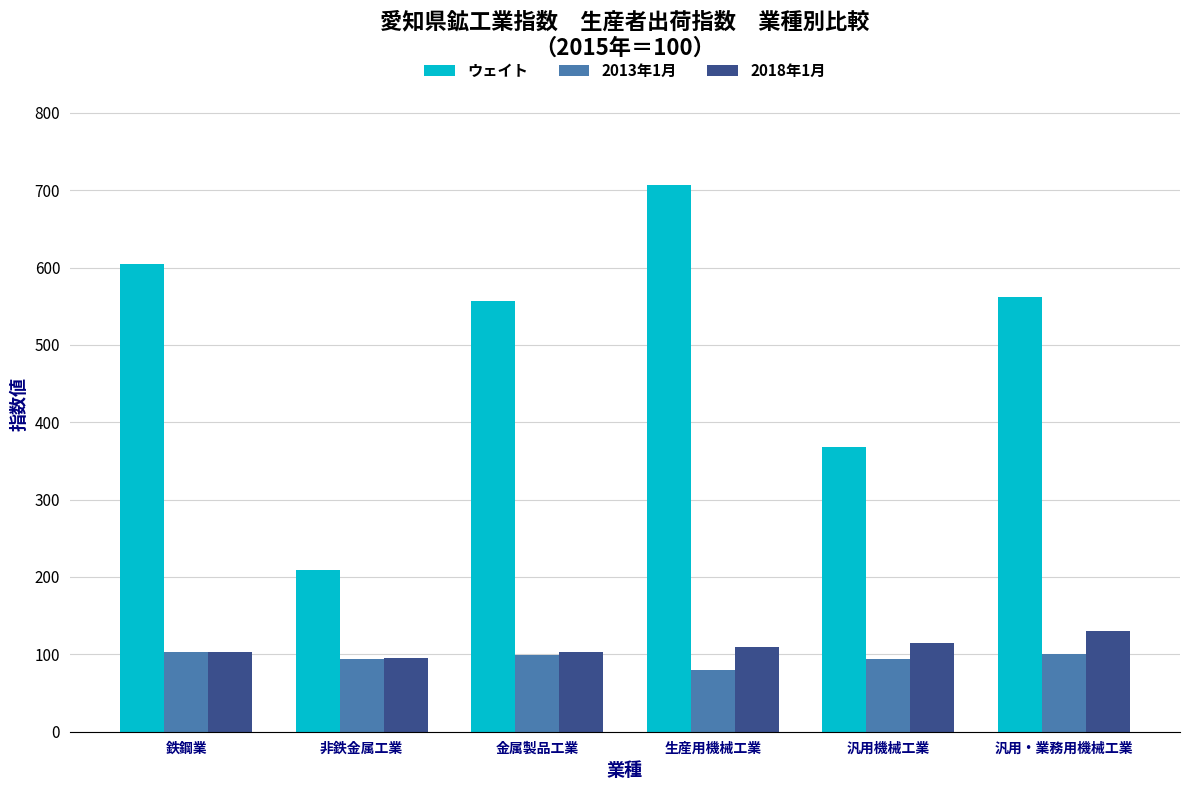

What is the difference between the second highest and second lowest values in the ウェイト series?

236.4